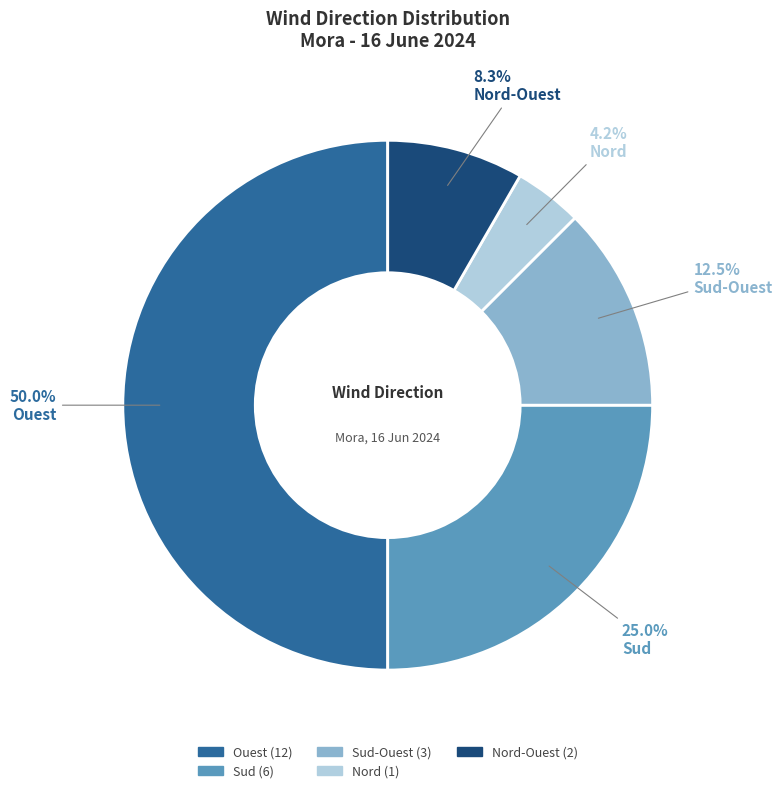

How many slices are in this pie chart?

5